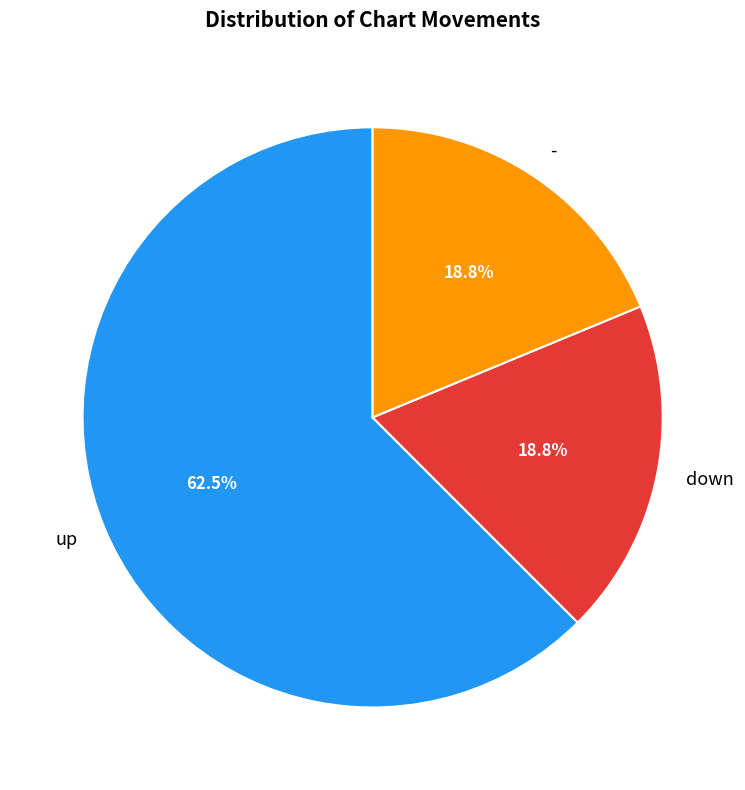

To the nearest percent, what percentage of the pie is -?

19%